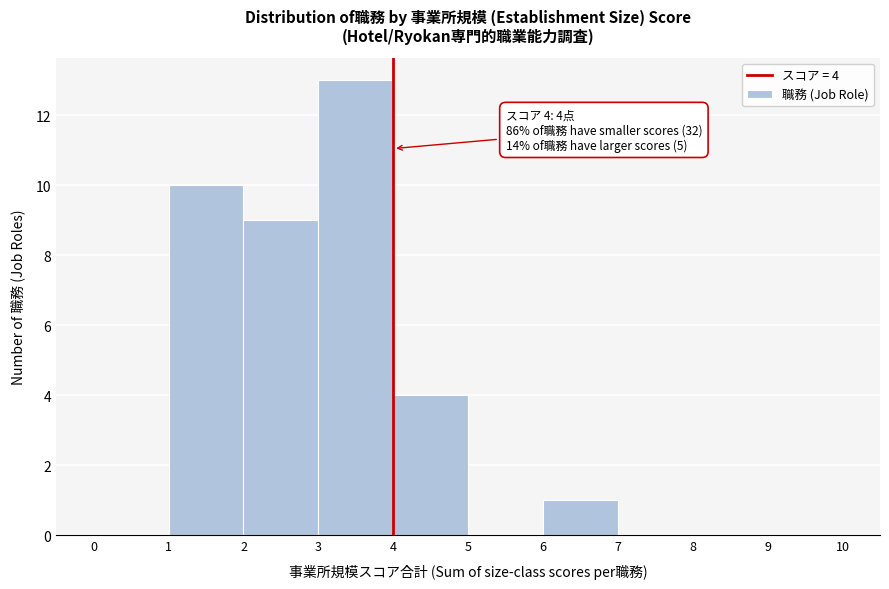

Over which range of the x-axis is the bar tallest?

3 to 4